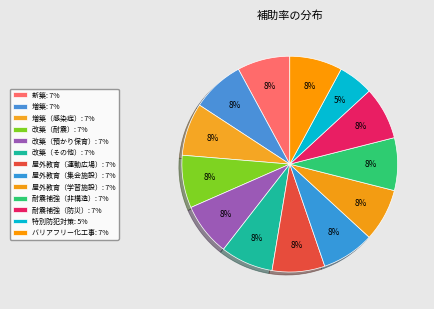

What is the smallest slice in the pie chart?

特別防犯対策